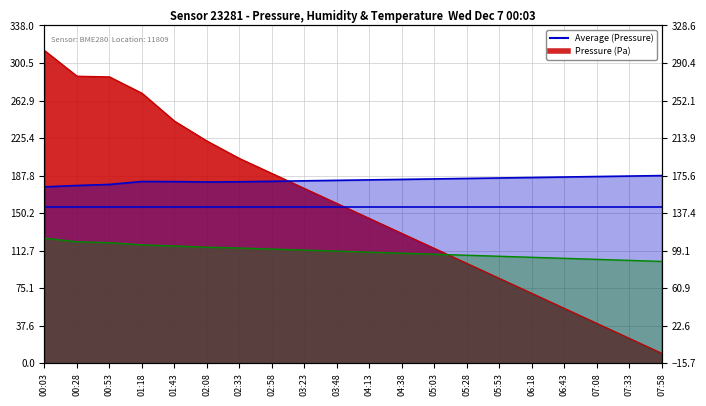

What is the difference between the highest and lowest values at 02:33?

89.7